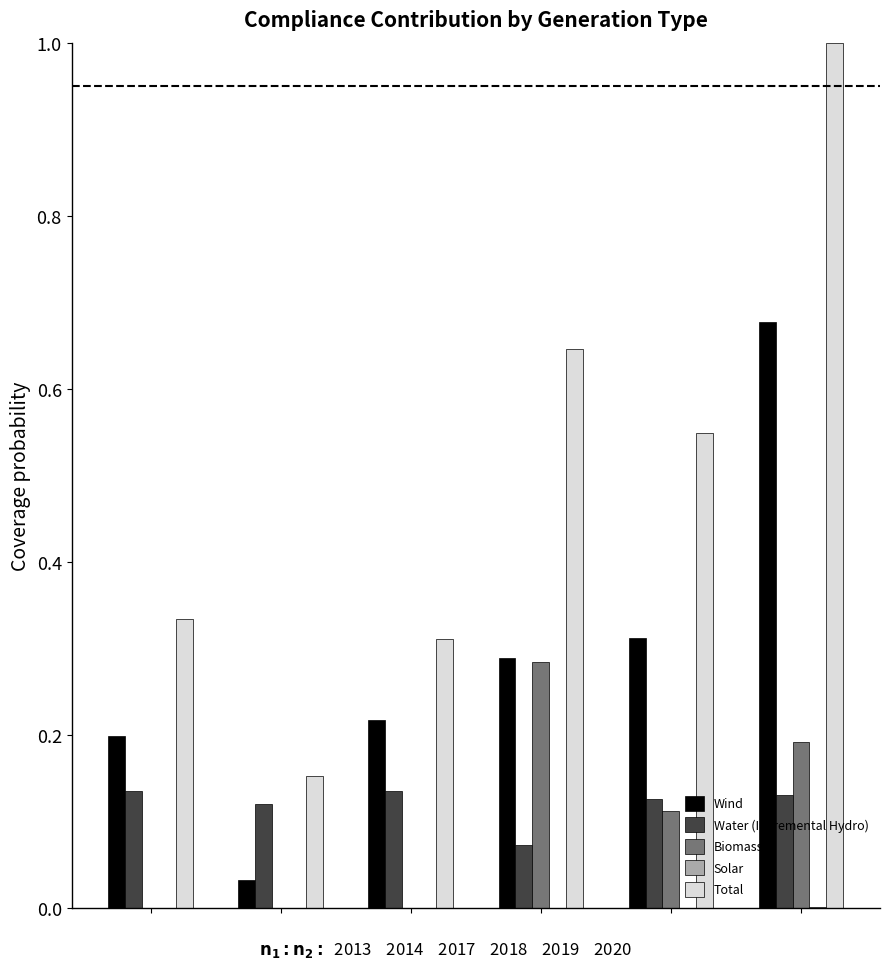

Which series has the largest total across all categories?

Total